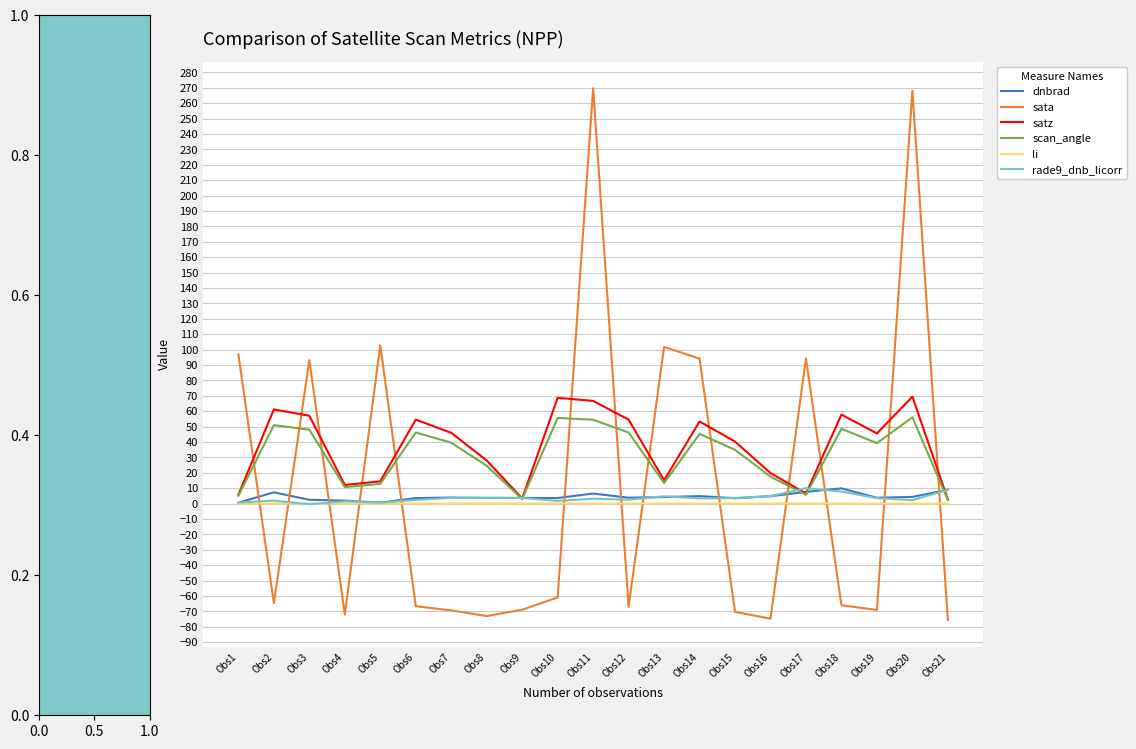

What is the total value across all series at Obs5?

131.1